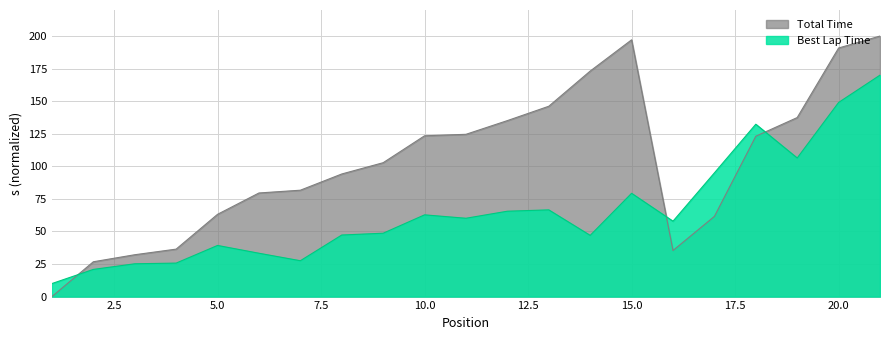

Reading left to right, extract all data points from this chart.

Total Time: 1=0.0	2=26.7	3=32.1	4=36.4	5=63.2	6=79.5	7=81.7	8=94.1	9=102.8	10=123.4	11=124.6	12=135.1	13=146.1	14=173.1	15=197.1	16=35.4	17=61.6	18=123.1	19=137.4	20=190.8	21=200.0
Best Lap Time: 1=10.0	2=20.9	3=25.2	4=25.7	5=39.3	6=33.3	7=27.5	8=47.3	9=48.6	10=62.7	11=60.1	12=65.5	13=66.6	14=47.0	15=79.3	16=57.9	17=94.9	18=132.3	19=106.4	20=149.0	21=170.0